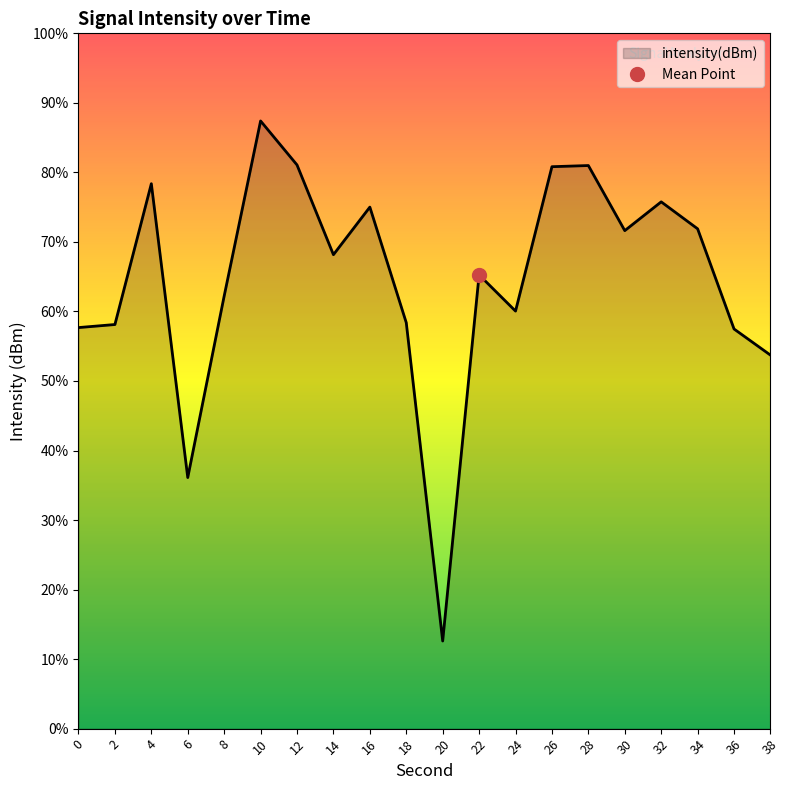

List the labels in order of value, smallest first.

20, 6, 38, 36, 0, 2, 18, 24, 8, 22, 14, 30, 34, 16, 32, 4, 26, 28, 12, 10